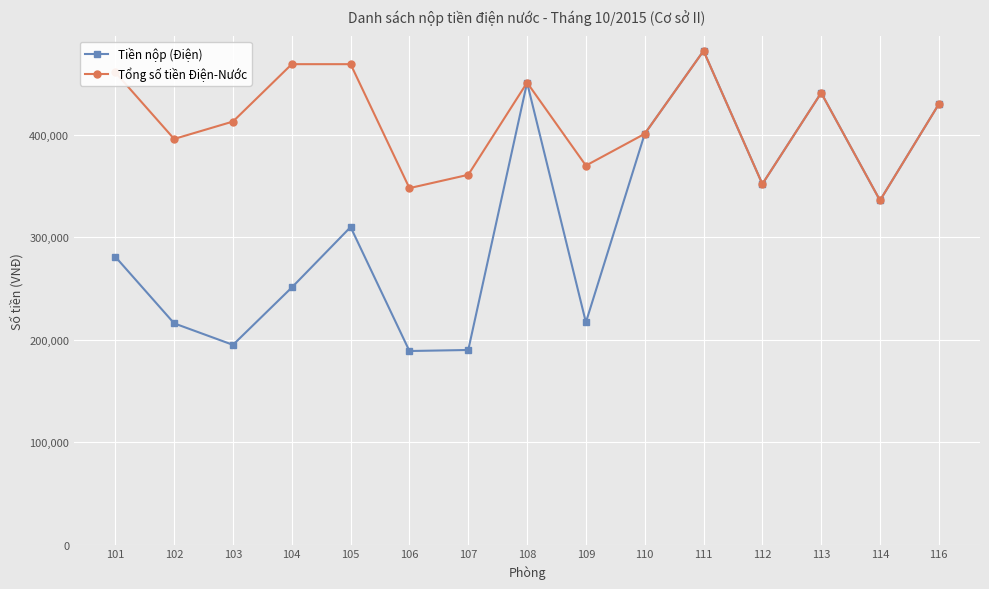

What is the total value across all series at 111?

964000